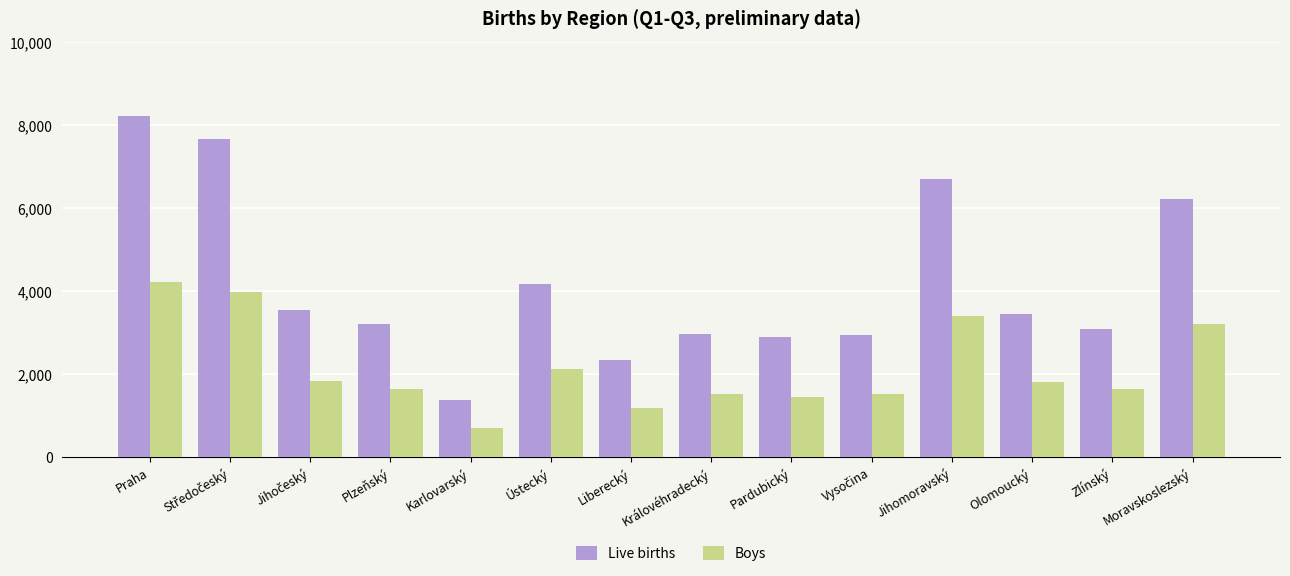

What is the label of the 4th bar from the right?

Jihomoravský